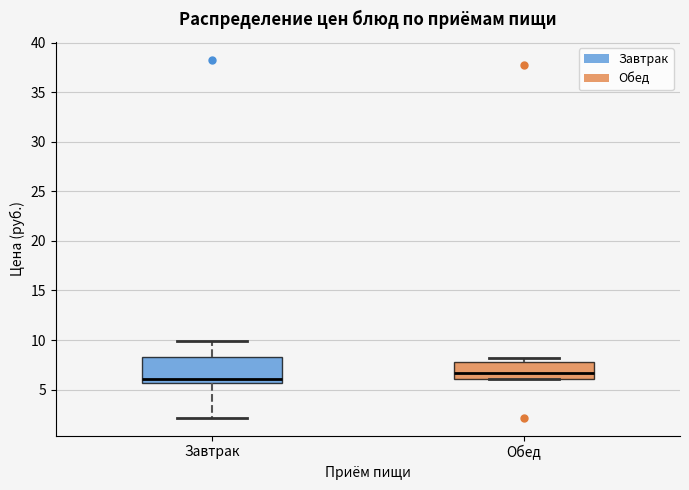

Which box has the lowest median line?

Завтрак